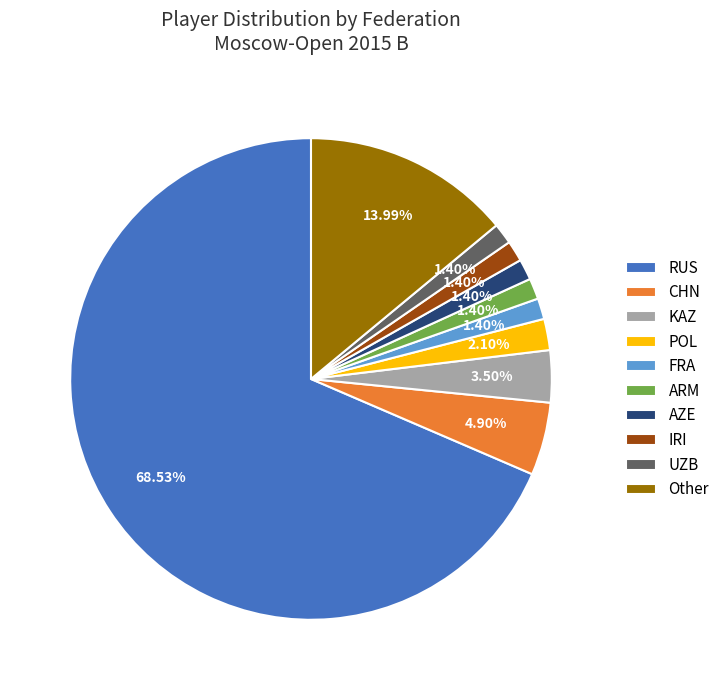

What is the largest slice in the pie chart?

RUS